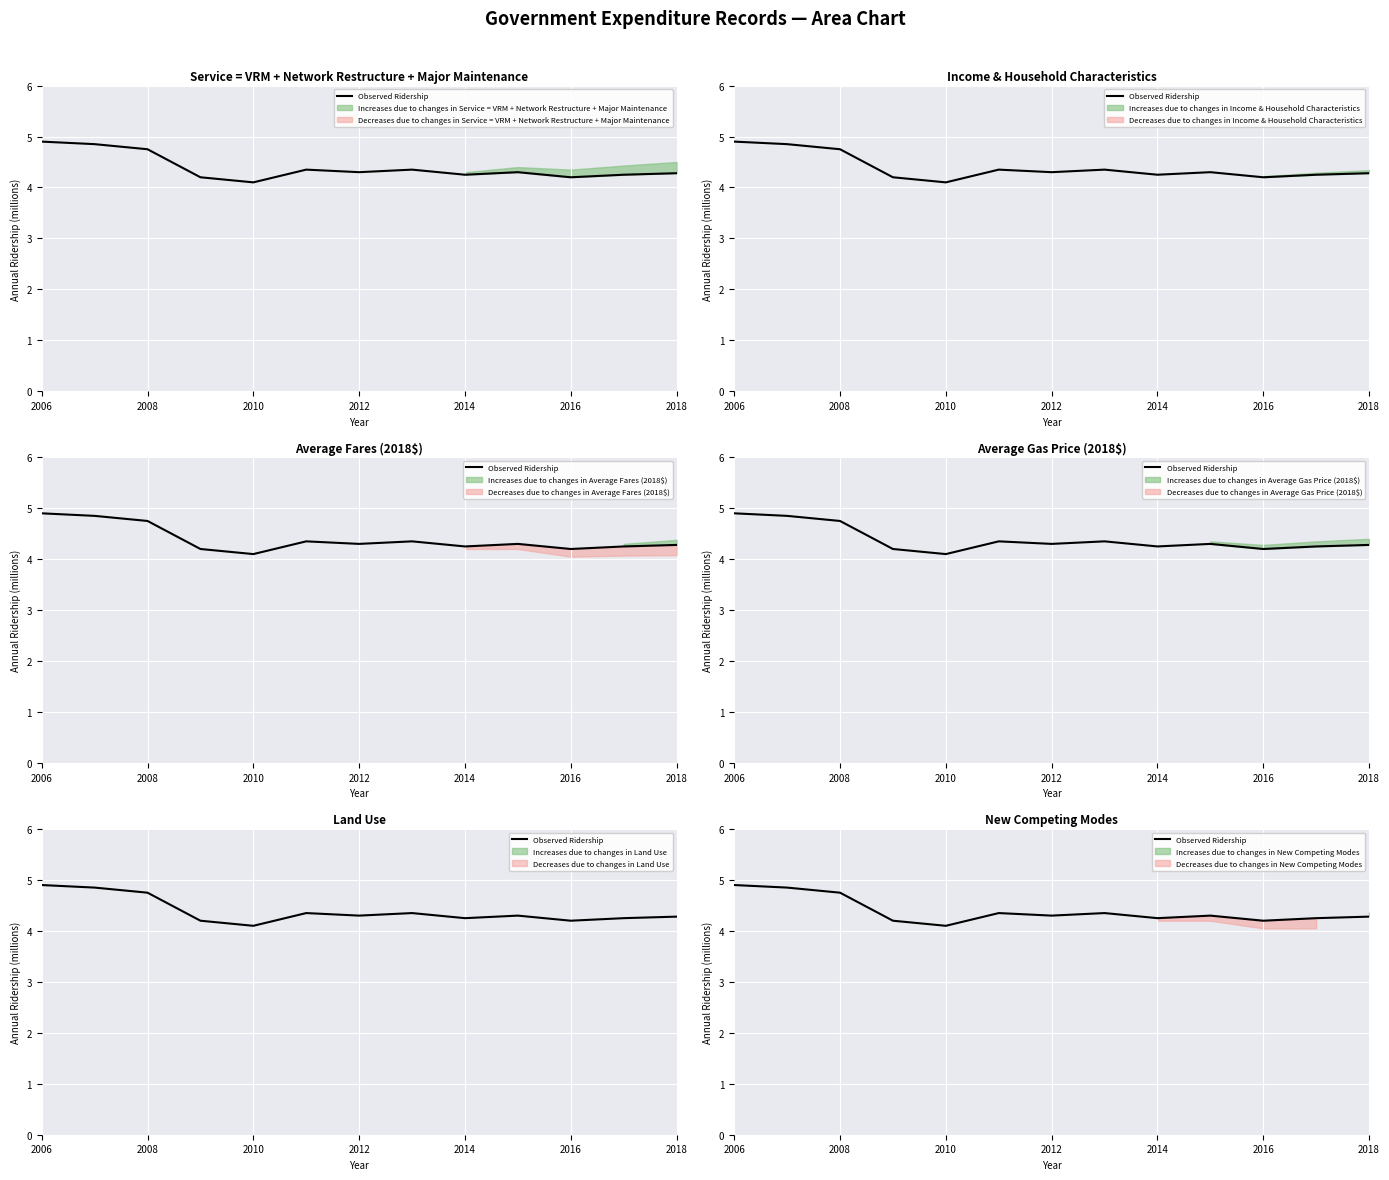

Count the values in the range 4 to 5.

13